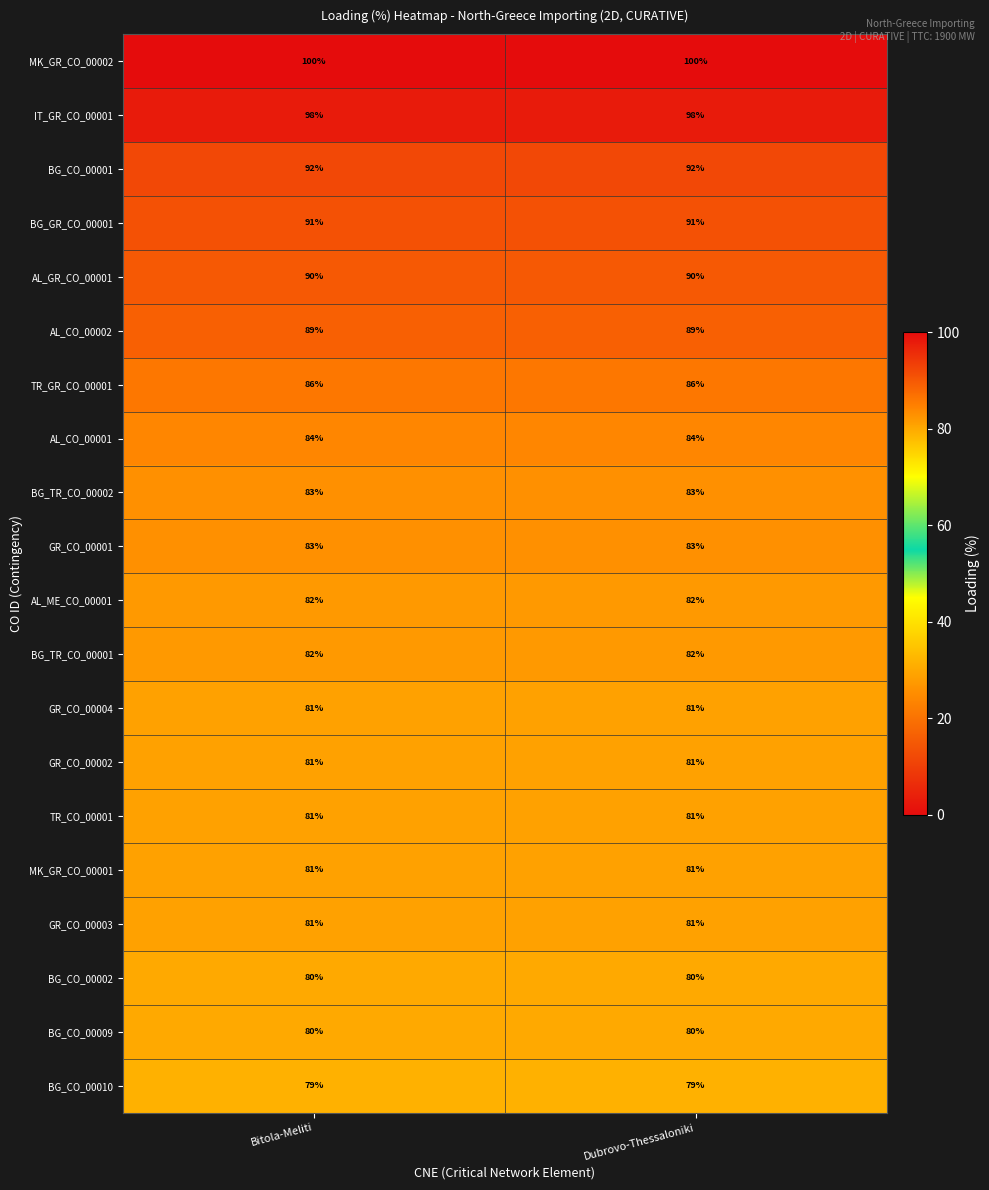

What is the approximate value of GR_CO_00003 at Dubrovo-Thessaloniki?

81